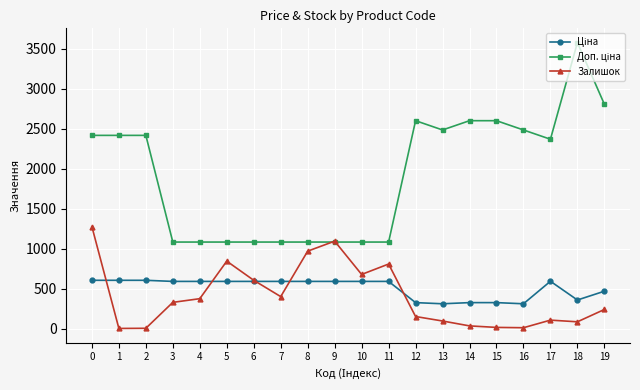

At how many categories does at least one series exceed 530?

20